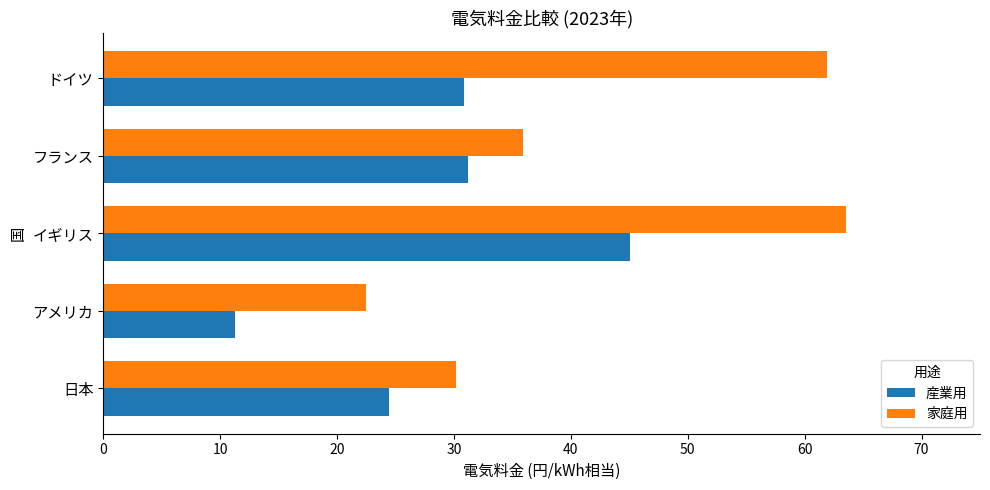

At which label does 産業用 reach its peak?

イギリス